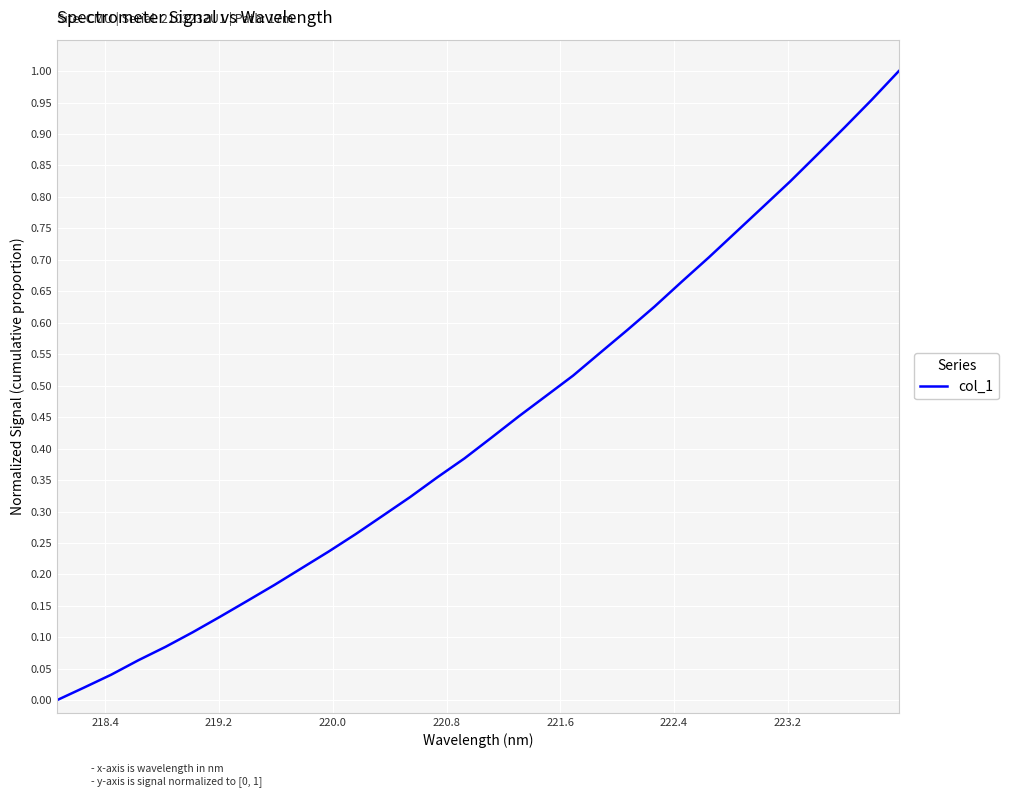

Is this an area chart (filled region under the line)?

No